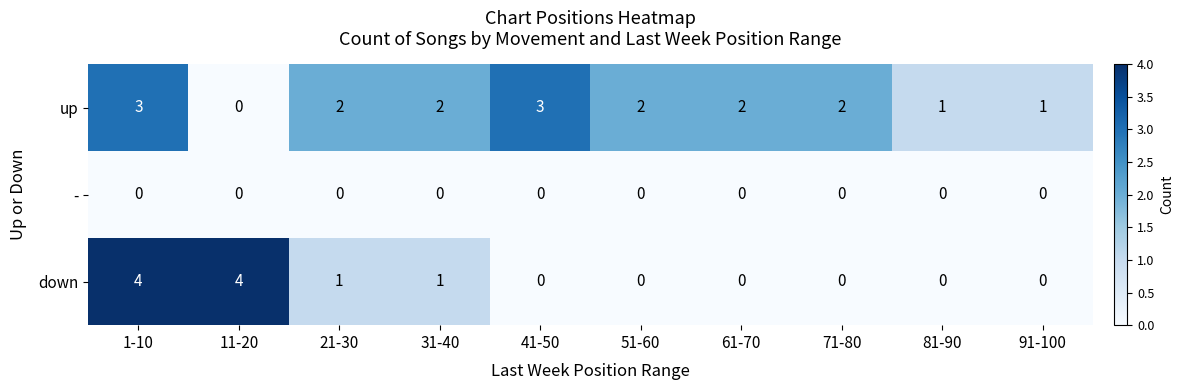

Reading left to right, transcribe all the data shown in this chart.

up: 1-10=3	11-20=0	21-30=2	31-40=2	41-50=3	51-60=2	61-70=2	71-80=2	81-90=1	91-100=1
-: 1-10=0	11-20=0	21-30=0	31-40=0	41-50=0	51-60=0	61-70=0	71-80=0	81-90=0	91-100=0
down: 1-10=4	11-20=4	21-30=1	31-40=1	41-50=0	51-60=0	61-70=0	71-80=0	81-90=0	91-100=0